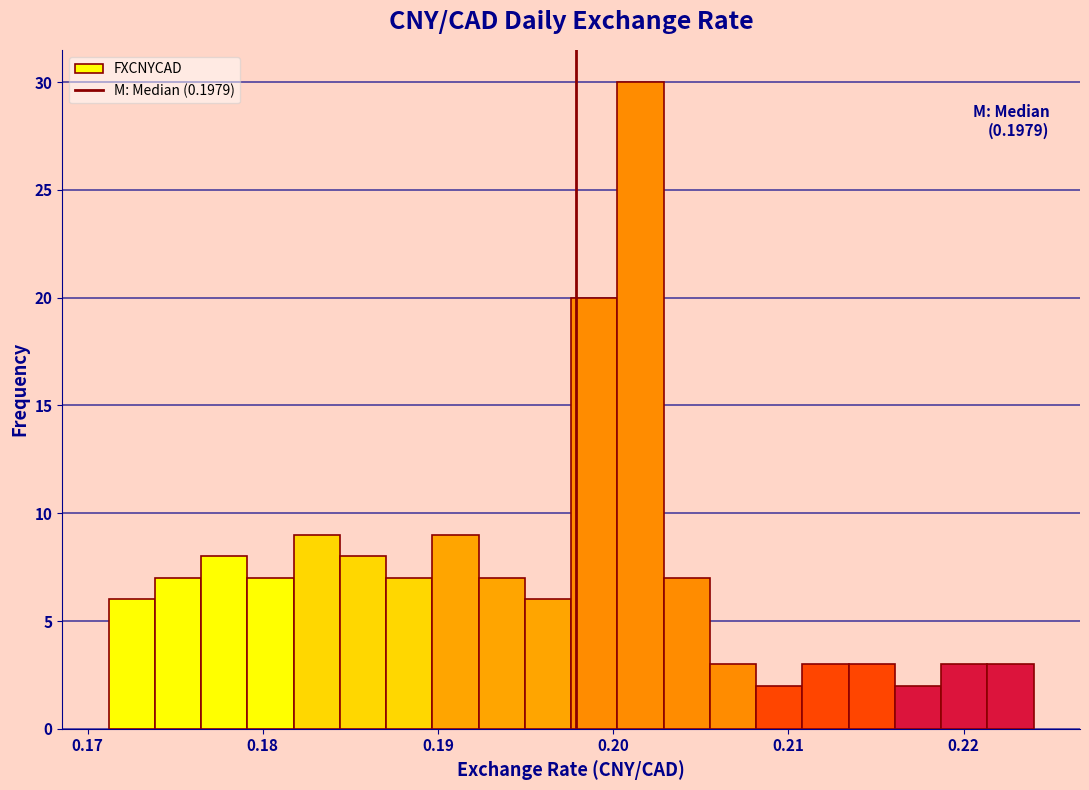

Around what value on the x-axis is the tallest bar? Give the approximate position of its centre, as read against the axis.

0.202